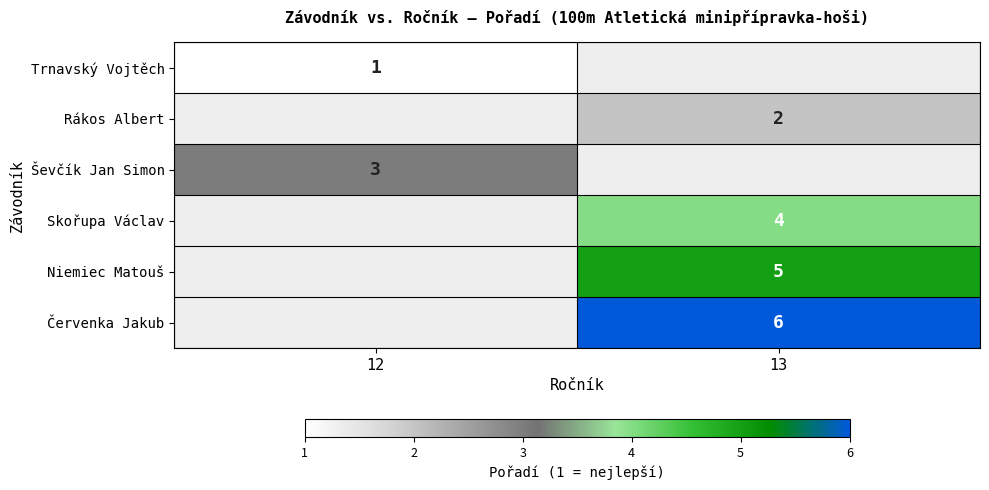

The Trnavský Vojtěch series shows 2 at 12. True or false?

False